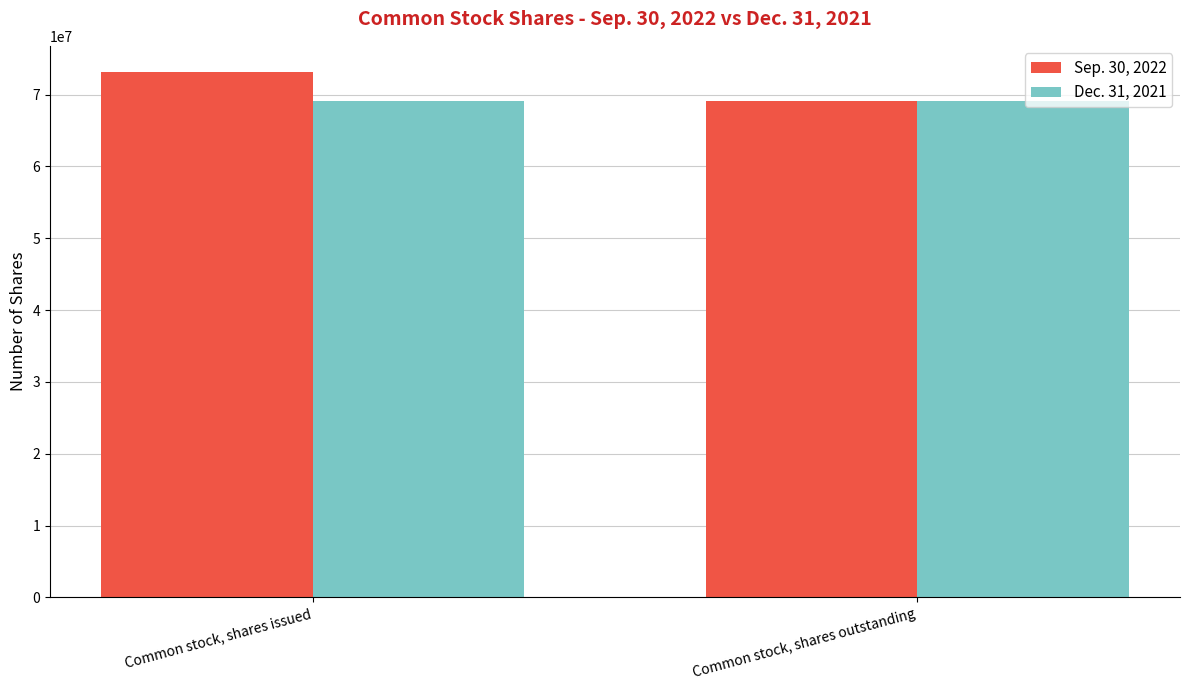

What position from the right is Common stock, shares outstanding?

1